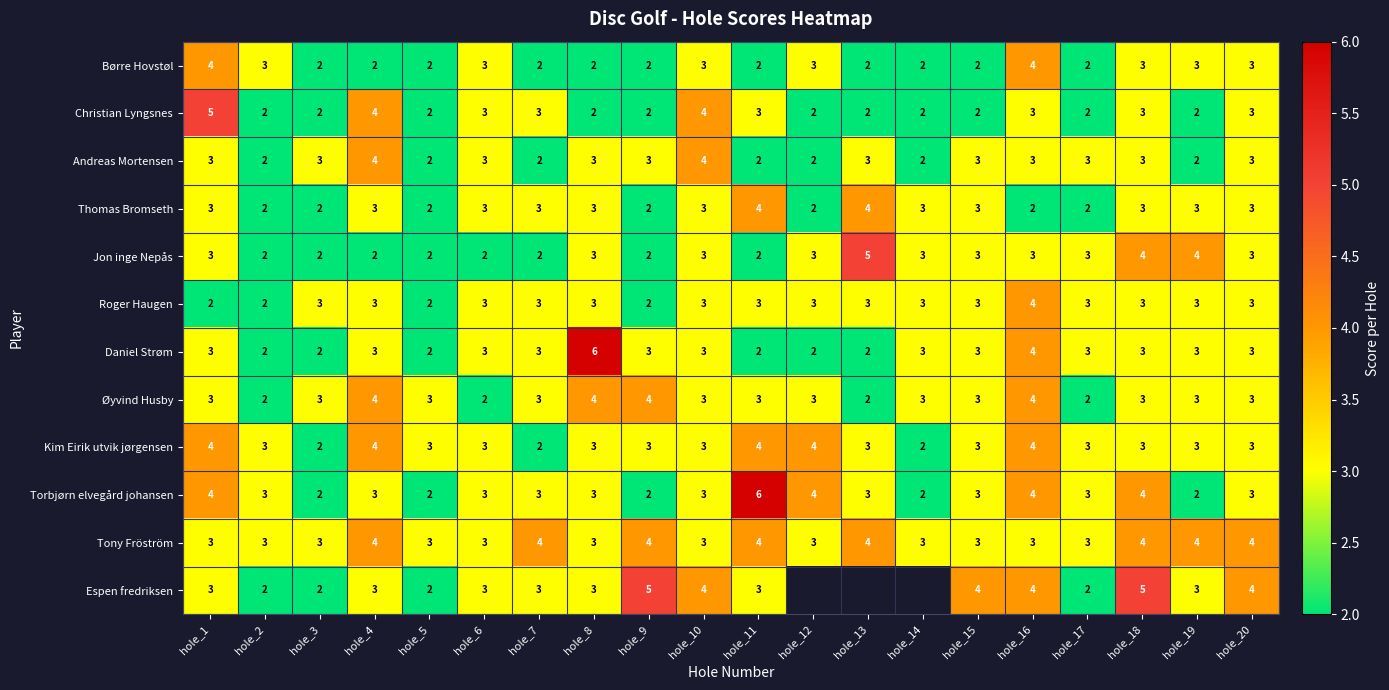

How many Andreas Mortensen values are between 2 and 3?

18